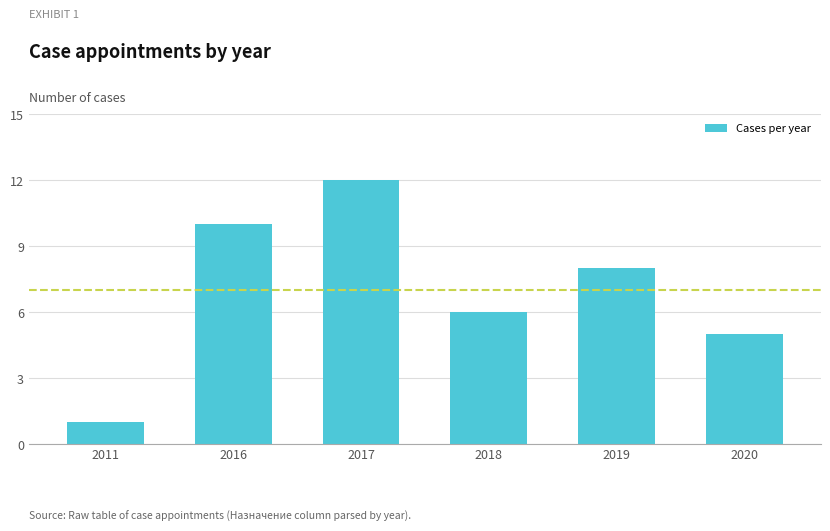

What is the smallest value displayed?

1